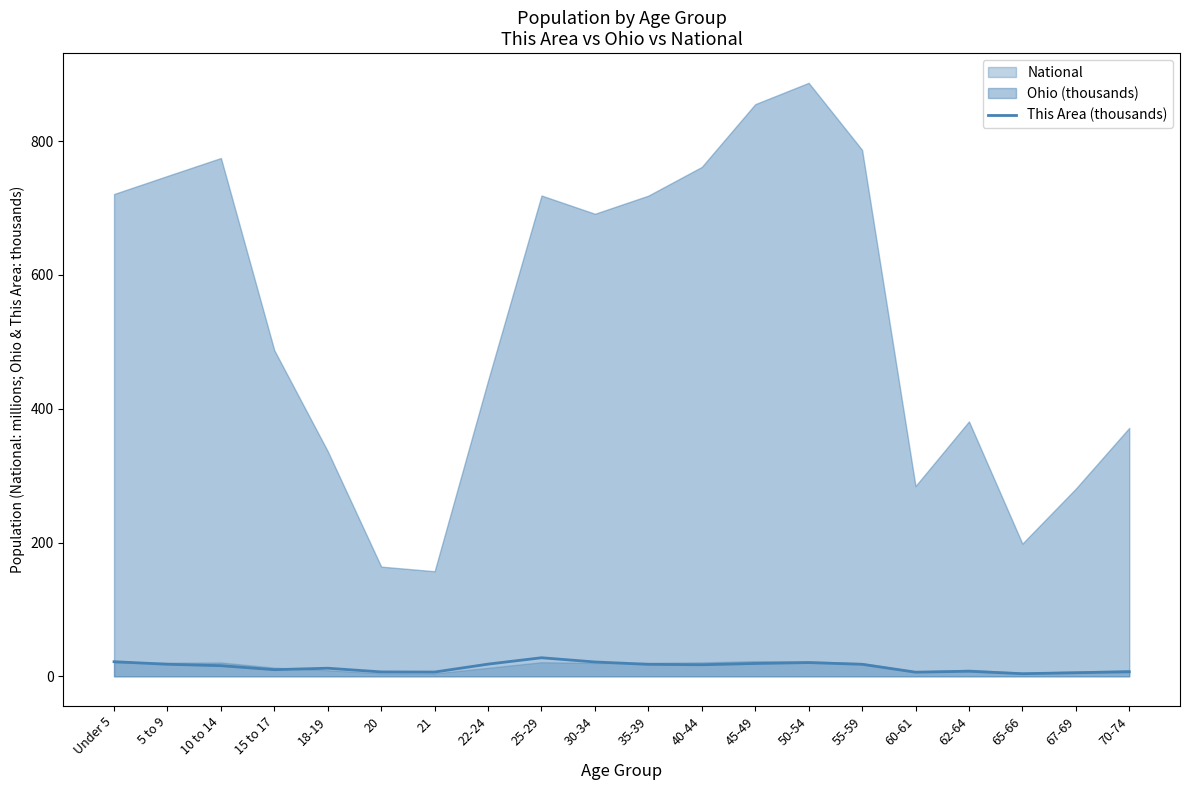

How many values are below 17?

10